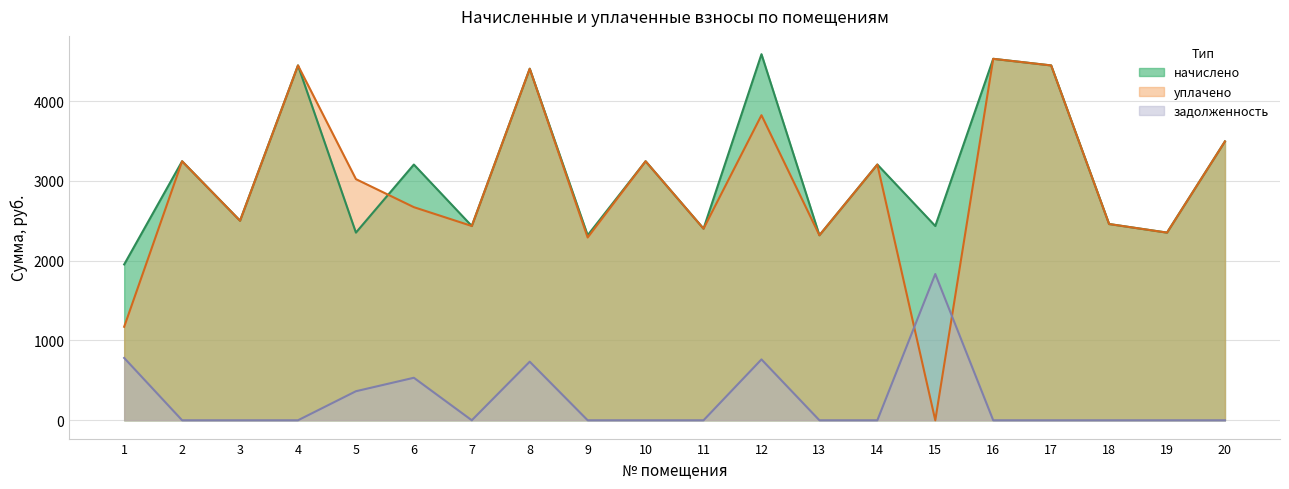

Where is the first local minimum for уплачено?

3